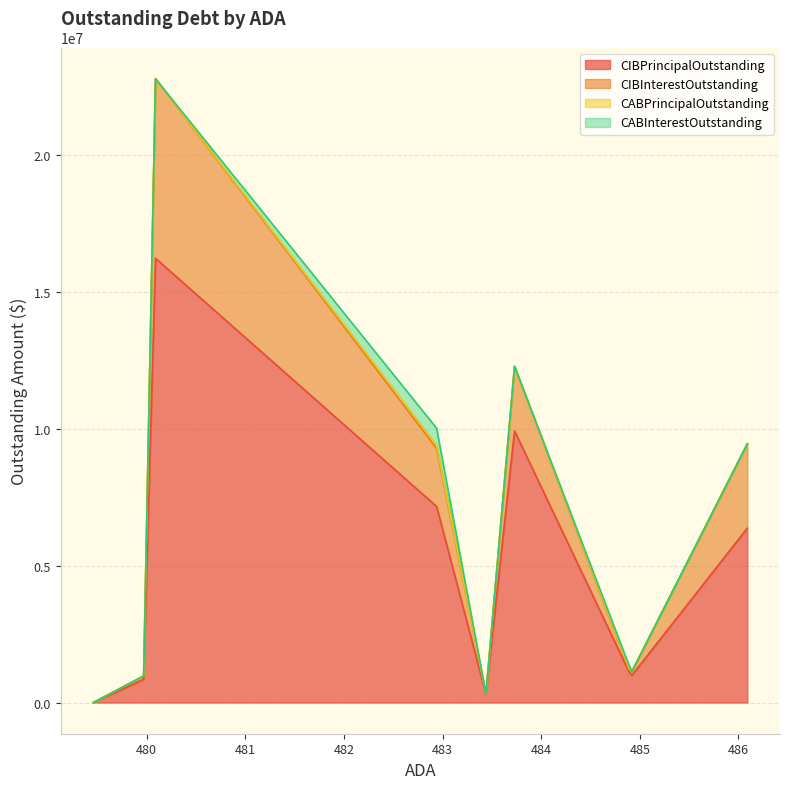

At how many categories does at least one series exceed 14601860?

1